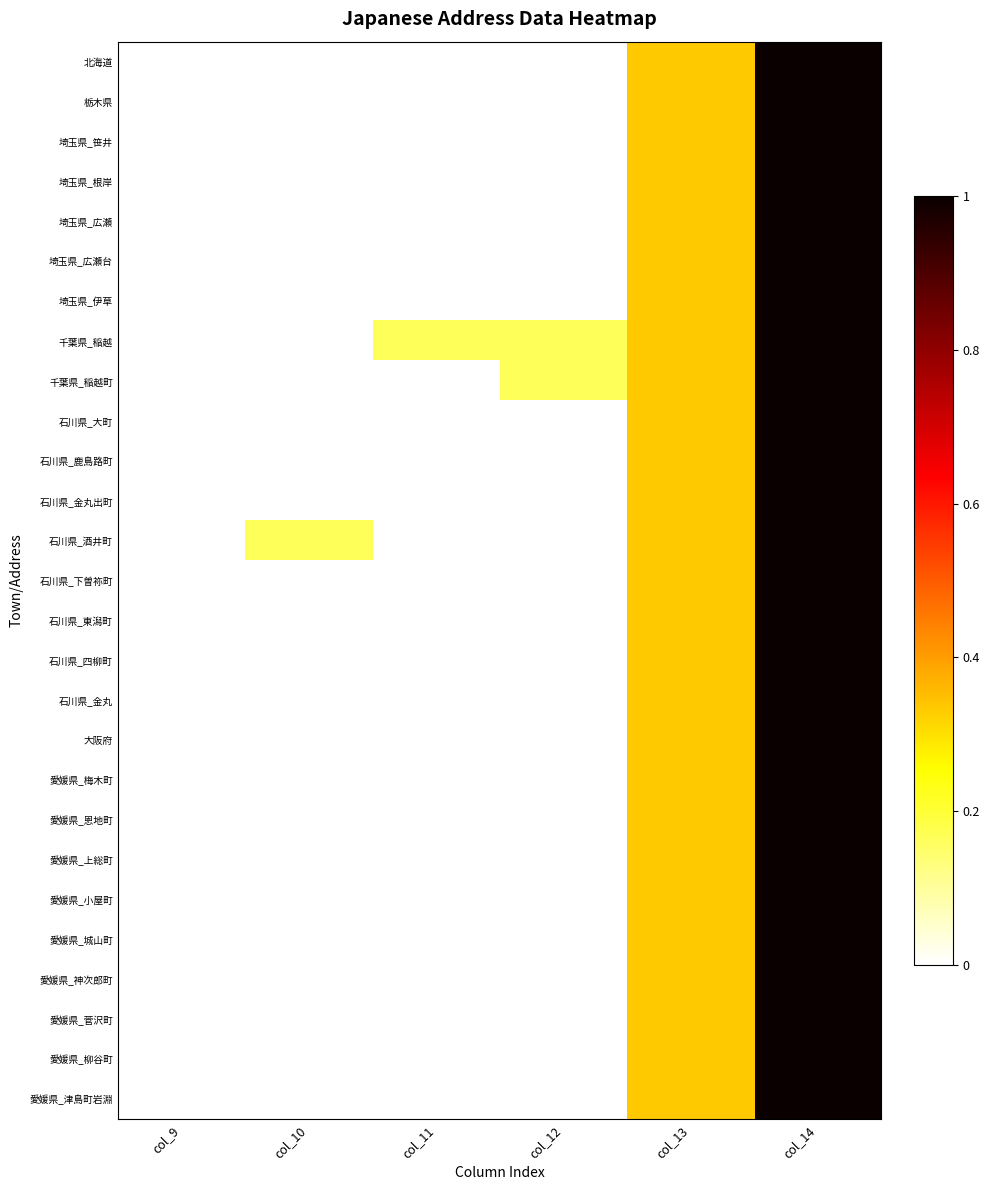

Reading left to right, what are all the values shown in this chart?

北海道: col_9=0.0	col_10=0.0	col_11=0.0	col_12=0.0	col_13=0.3	col_14=1.0
栃木県: col_9=0.0	col_10=0.0	col_11=0.0	col_12=0.0	col_13=0.3	col_14=1.0
埼玉県_笹井: col_9=0.0	col_10=0.0	col_11=0.0	col_12=0.0	col_13=0.3	col_14=1.0
埼玉県_根岸: col_9=0.0	col_10=0.0	col_11=0.0	col_12=0.0	col_13=0.3	col_14=1.0
埼玉県_広瀬: col_9=0.0	col_10=0.0	col_11=0.0	col_12=0.0	col_13=0.3	col_14=1.0
埼玉県_広瀬台: col_9=0.0	col_10=0.0	col_11=0.0	col_12=0.0	col_13=0.3	col_14=1.0
埼玉県_伊草: col_9=0.0	col_10=0.0	col_11=0.0	col_12=0.0	col_13=0.3	col_14=1.0
千葉県_稲越: col_9=0.0	col_10=0.0	col_11=0.2	col_12=0.2	col_13=0.3	col_14=1.0
千葉県_稲越町: col_9=0.0	col_10=0.0	col_11=0.0	col_12=0.2	col_13=0.3	col_14=1.0
石川県_大町: col_9=0.0	col_10=0.0	col_11=0.0	col_12=0.0	col_13=0.3	col_14=1.0
石川県_鹿島路町: col_9=0.0	col_10=0.0	col_11=0.0	col_12=0.0	col_13=0.3	col_14=1.0
石川県_金丸出町: col_9=0.0	col_10=0.0	col_11=0.0	col_12=0.0	col_13=0.3	col_14=1.0
石川県_酒井町: col_9=0.0	col_10=0.2	col_11=0.0	col_12=0.0	col_13=0.3	col_14=1.0
石川県_下曽祢町: col_9=0.0	col_10=0.0	col_11=0.0	col_12=0.0	col_13=0.3	col_14=1.0
石川県_東潟町: col_9=0.0	col_10=0.0	col_11=0.0	col_12=0.0	col_13=0.3	col_14=1.0
石川県_四柳町: col_9=0.0	col_10=0.0	col_11=0.0	col_12=0.0	col_13=0.3	col_14=1.0
石川県_金丸: col_9=0.0	col_10=0.0	col_11=0.0	col_12=0.0	col_13=0.3	col_14=1.0
大阪府: col_9=0.0	col_10=0.0	col_11=0.0	col_12=0.0	col_13=0.3	col_14=1.0
愛媛県_梅木町: col_9=0.0	col_10=0.0	col_11=0.0	col_12=0.0	col_13=0.3	col_14=1.0
愛媛県_恩地町: col_9=0.0	col_10=0.0	col_11=0.0	col_12=0.0	col_13=0.3	col_14=1.0
愛媛県_上総町: col_9=0.0	col_10=0.0	col_11=0.0	col_12=0.0	col_13=0.3	col_14=1.0
愛媛県_小屋町: col_9=0.0	col_10=0.0	col_11=0.0	col_12=0.0	col_13=0.3	col_14=1.0
愛媛県_城山町: col_9=0.0	col_10=0.0	col_11=0.0	col_12=0.0	col_13=0.3	col_14=1.0
愛媛県_神次郎町: col_9=0.0	col_10=0.0	col_11=0.0	col_12=0.0	col_13=0.3	col_14=1.0
愛媛県_菅沢町: col_9=0.0	col_10=0.0	col_11=0.0	col_12=0.0	col_13=0.3	col_14=1.0
愛媛県_柳谷町: col_9=0.0	col_10=0.0	col_11=0.0	col_12=0.0	col_13=0.3	col_14=1.0
愛媛県_津島町岩淵: col_9=0.0	col_10=0.0	col_11=0.0	col_12=0.0	col_13=0.3	col_14=1.0